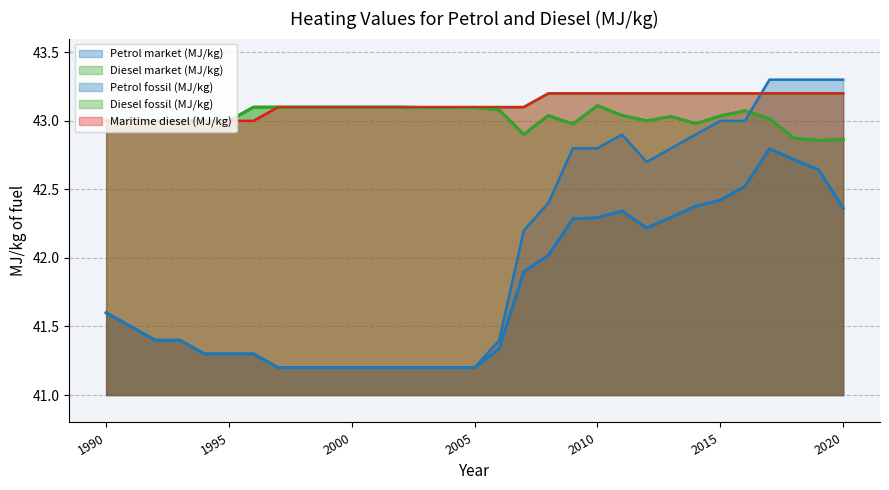

Reading left to right, what are all the values shown in this chart?

Petrol market (MJ/kg): 1990=41.6	1991=41.5	1992=41.4	1993=41.4	1994=41.3	1995=41.3	1996=41.3	1997=41.2	1998=41.2	1999=41.2	2000=41.2	2001=41.2	2002=41.2	2003=41.2	2004=41.2	2005=41.2	2006=41.3	2007=41.9	2008=42.0	2009=42.3	2010=42.3	2011=42.3	2012=42.2	2013=42.3	2014=42.4	2015=42.4	2016=42.5	2017=42.8	2018=42.7	2019=42.6	2020=42.4
Diesel market (MJ/kg): 1990=43.0	1991=43.0	1992=43.0	1993=43.0	1994=43.0	1995=43.0	1996=43.1	1997=43.1	1998=43.1	1999=43.1	2000=43.1	2001=43.1	2002=43.1	2003=43.1	2004=43.1	2005=43.1	2006=43.1	2007=42.9	2008=43.0	2009=43.0	2010=43.1	2011=43.0	2012=43.0	2013=43.0	2014=43.0	2015=43.0	2016=43.1	2017=43.0	2018=42.9	2019=42.9	2020=42.9
Petrol fossil (MJ/kg): 1990=41.6	1991=41.5	1992=41.4	1993=41.4	1994=41.3	1995=41.3	1996=41.3	1997=41.2	1998=41.2	1999=41.2	2000=41.2	2001=41.2	2002=41.2	2003=41.2	2004=41.2	2005=41.2	2006=41.4	2007=42.2	2008=42.4	2009=42.8	2010=42.8	2011=42.9	2012=42.7	2013=42.8	2014=42.9	2015=43.0	2016=43.0	2017=43.3	2018=43.3	2019=43.3	2020=43.3
Diesel fossil (MJ/kg): 1990=43.0	1991=43.0	1992=43.0	1993=43.0	1994=43.0	1995=43.0	1996=43.1	1997=43.1	1998=43.1	1999=43.1	2000=43.1	2001=43.1	2002=43.1	2003=43.1	2004=43.1	2005=43.1	2006=43.1	2007=43.1	2008=43.2	2009=43.2	2010=43.2	2011=43.2	2012=43.2	2013=43.2	2014=43.2	2015=43.2	2016=43.2	2017=43.2	2018=43.2	2019=43.2	2020=43.2
Maritime diesel (MJ/kg): 1990=43.0	1991=43.0	1992=43.0	1993=43.0	1994=43.0	1995=43.0	1996=43.0	1997=43.1	1998=43.1	1999=43.1	2000=43.1	2001=43.1	2002=43.1	2003=43.1	2004=43.1	2005=43.1	2006=43.1	2007=43.1	2008=43.2	2009=43.2	2010=43.2	2011=43.2	2012=43.2	2013=43.2	2014=43.2	2015=43.2	2016=43.2	2017=43.2	2018=43.2	2019=43.2	2020=43.2